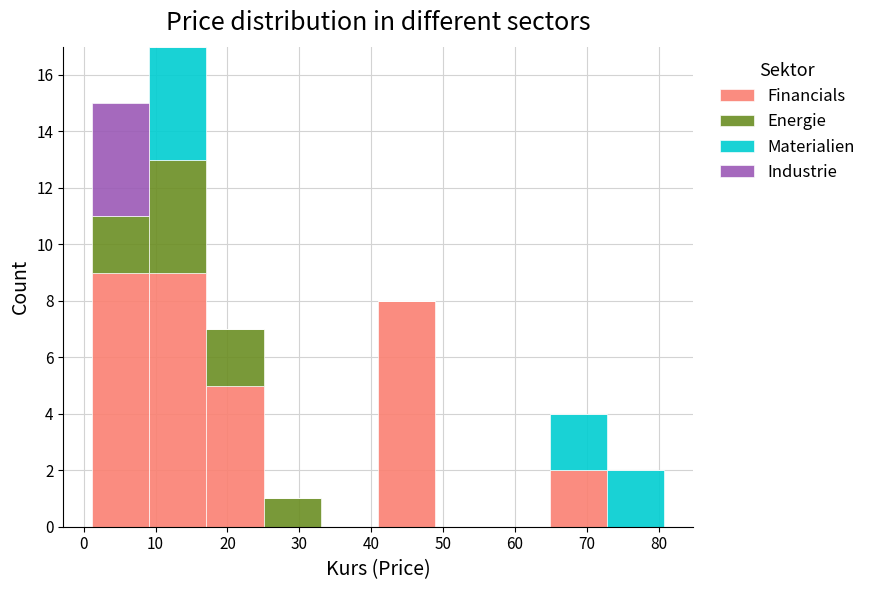

What is the total height of the stacked bar covering 9 to 17 on the x-axis? Neither the bar edges nor the heights are printed on the chart, so give them approximately, as read against the axes.

17